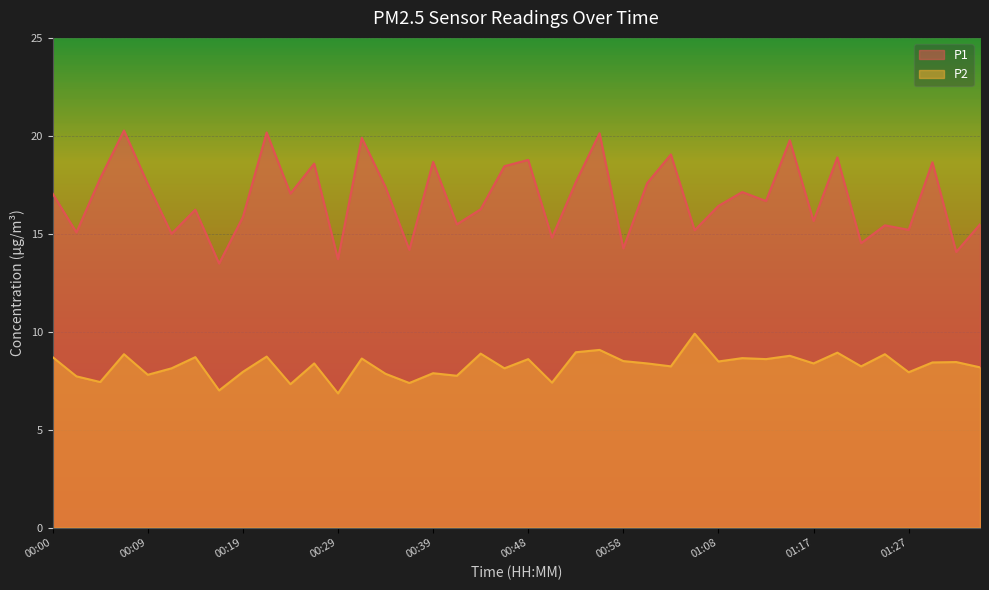

Is it true that P1 equals 10.6 at 01:27?

False